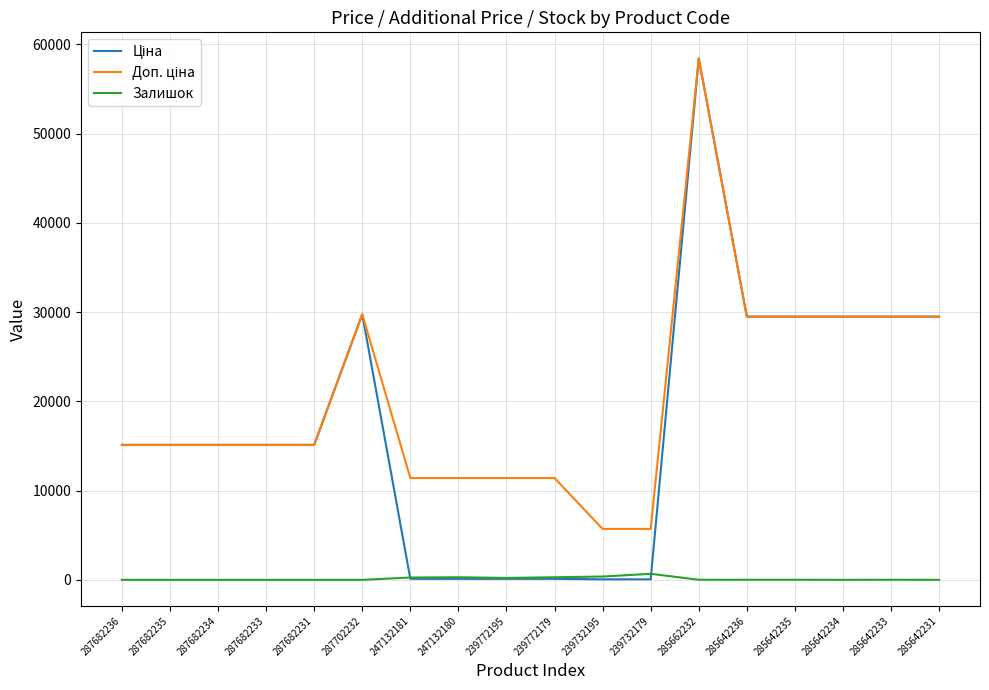

What is the difference between the highest and lowest values at 287682235?

15120.0